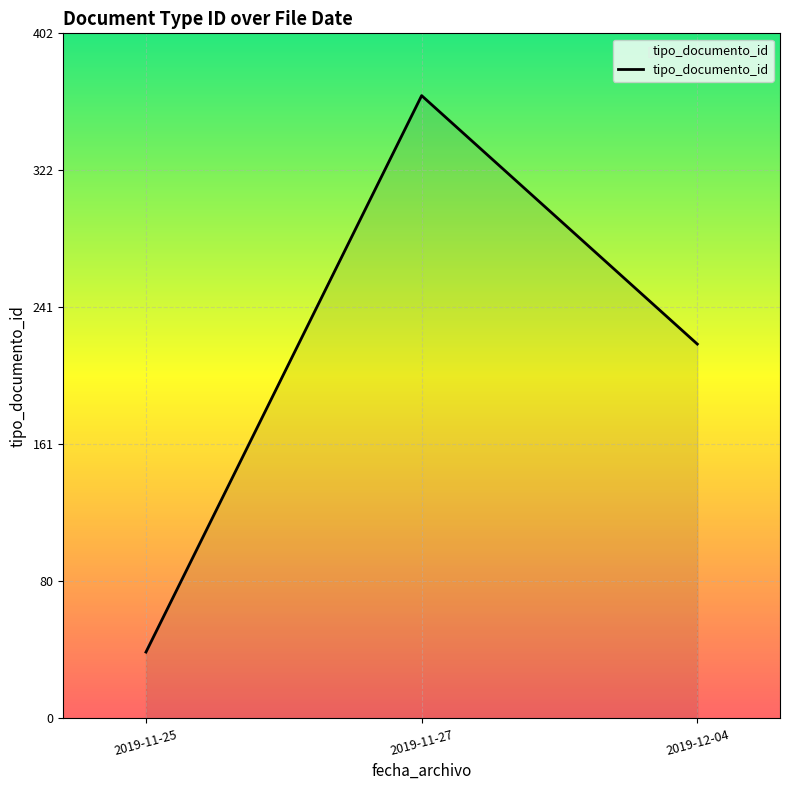

What is the change in value from 2019-11-25 to 2019-12-04?

+181